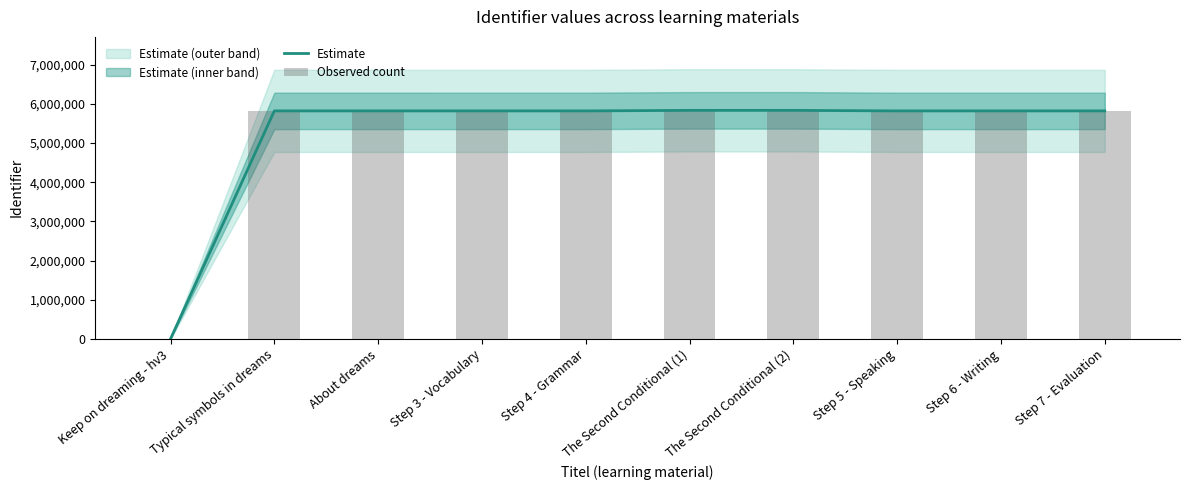

Reading left to right, transcribe all the data shown in this chart.

Estimate: Keep on dreaming - hv3=0	Typical symbols in dreams=5822708	About dreams=5822715	Step 3 - Vocabulary=5822572	Step 4 - Grammar=5822574	The Second Conditional (1)=5836174	The Second Conditional (2)=5836175	Step 5 - Speaking=5822575	Step 6 - Writing=5822576	Step 7 - Evaluation=5822578
Observed count: Keep on dreaming - hv3=0	Typical symbols in dreams=5822708	About dreams=5822715	Step 3 - Vocabulary=5822572	Step 4 - Grammar=5822574	The Second Conditional (1)=5836174	The Second Conditional (2)=5836175	Step 5 - Speaking=5822575	Step 6 - Writing=5822576	Step 7 - Evaluation=5822578